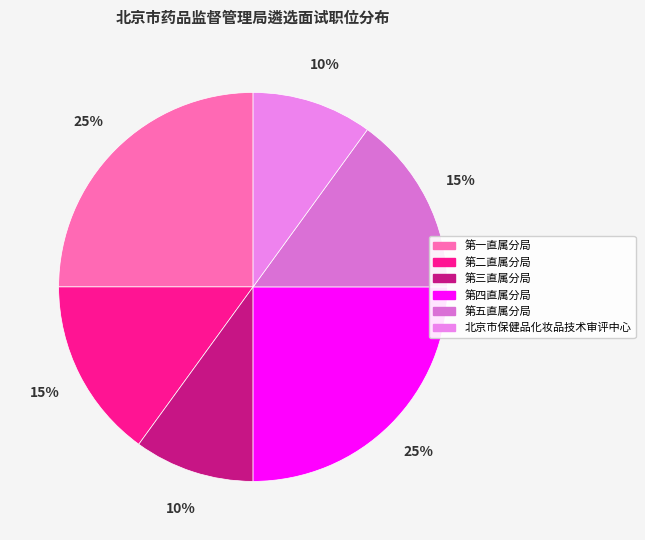

To the nearest percent, what is the difference between the 第四直属分局 and 第五直属分局 slice percentages?

10%